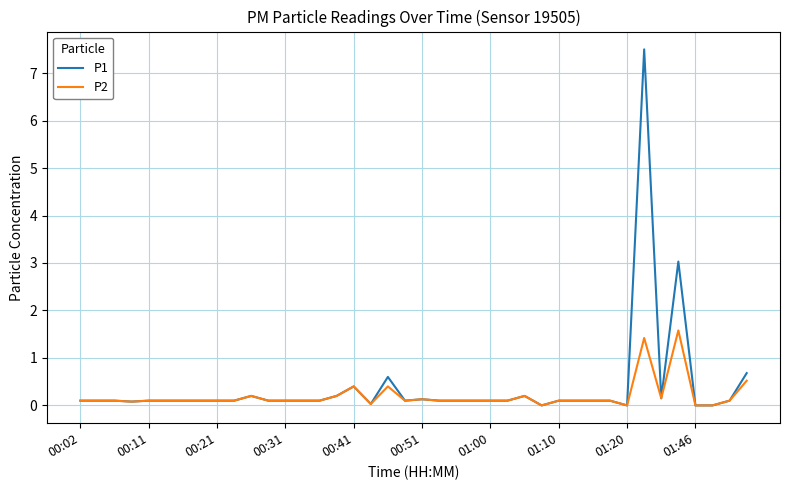

Which series has the largest total across all categories?

P1